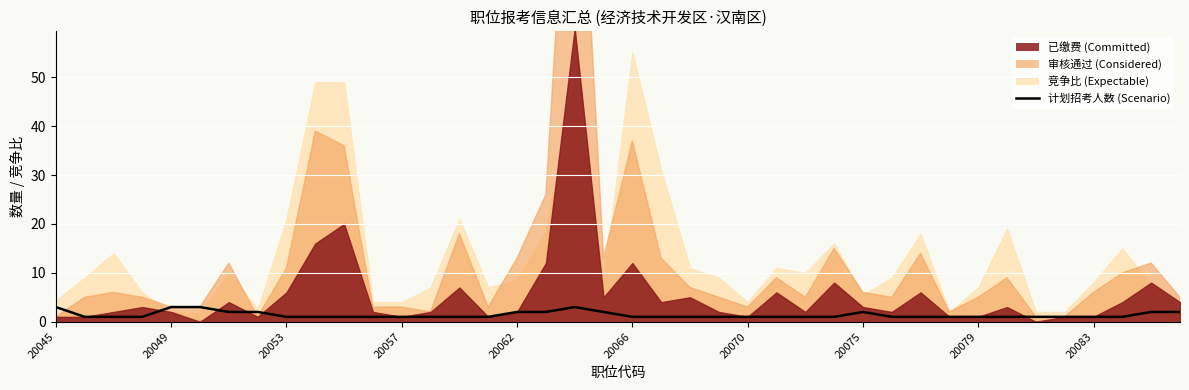

What position from the right is 20057?

28